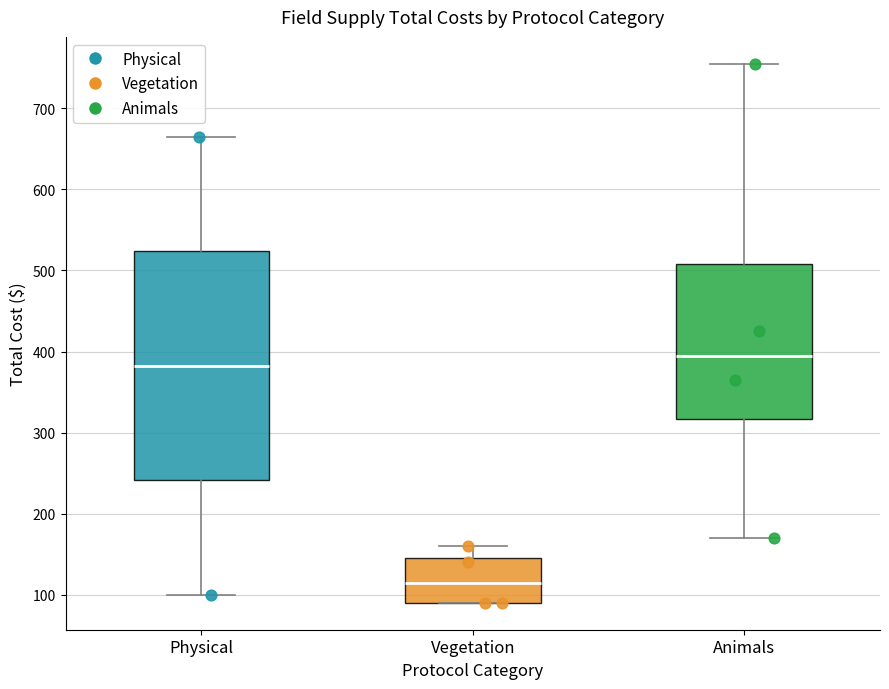

Reading left to right, read every box against the y-axis: the position of its median line, the range the box covers, and the ends of its whiskers. The values are not printed on the chart, so give them approximately, as read against the axis.

Physical: median 380, box 240 to 520, whiskers 100 to 670
Vegetation: median 120, box 90 to 150, whiskers 90 to 160
Animals: median 400, box 320 to 510, whiskers 170 to 760